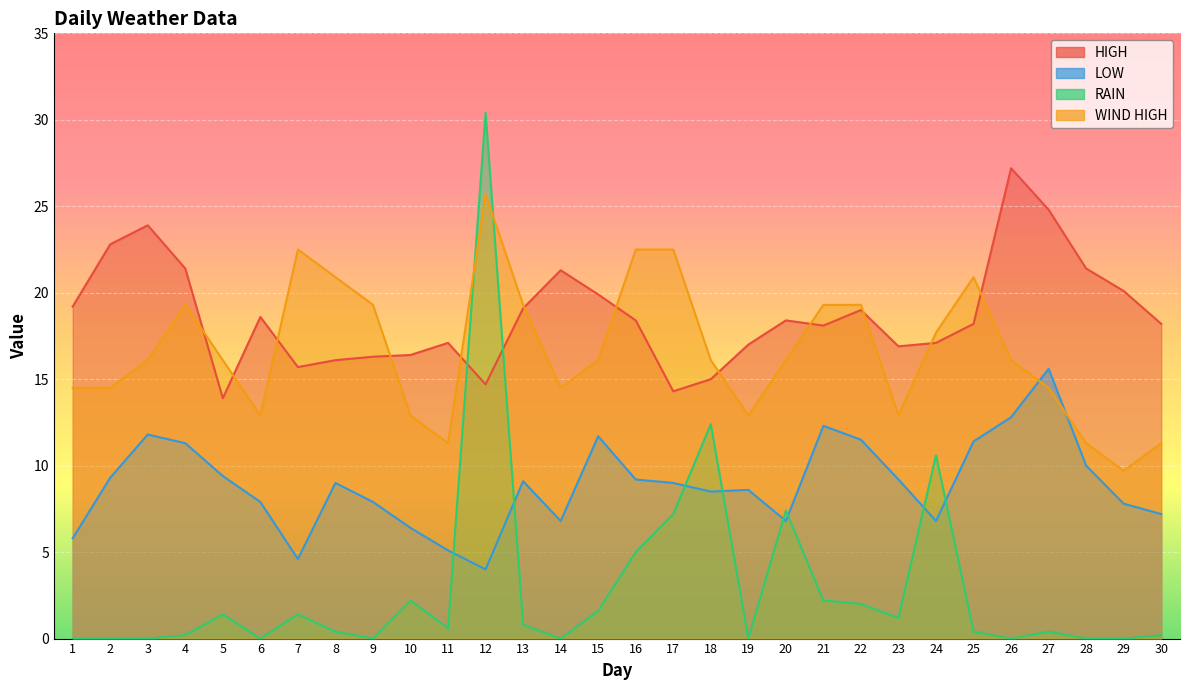

What is the difference between the maximum and minimum values in the RAIN series?

30.4